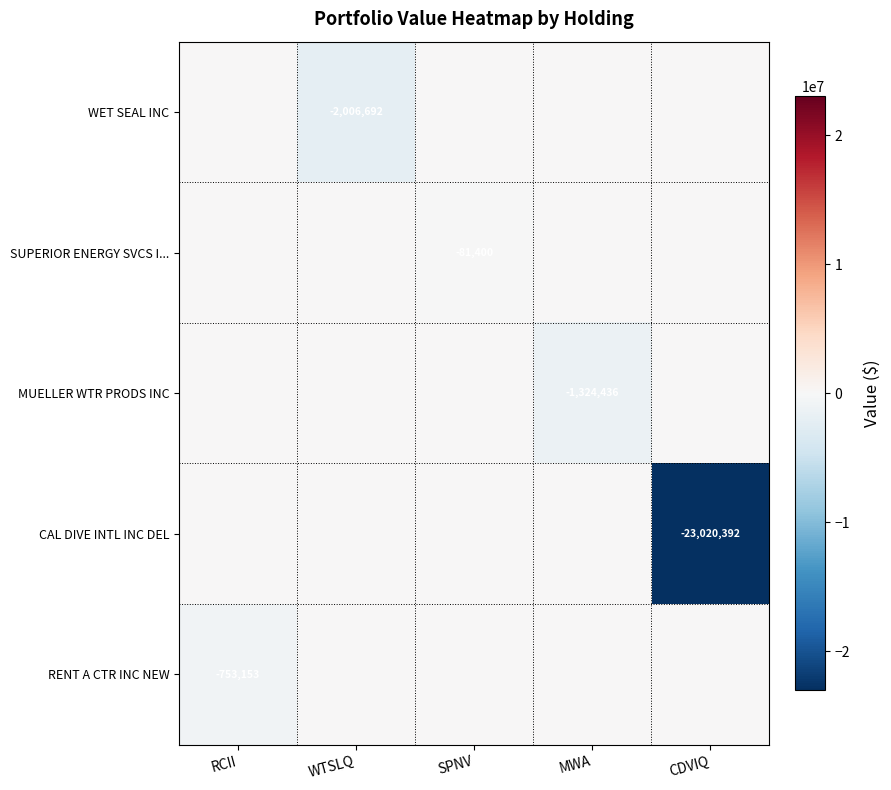

True or false: MUELLER WTR PRODS INC has a value of -1324436 at MWA.

True